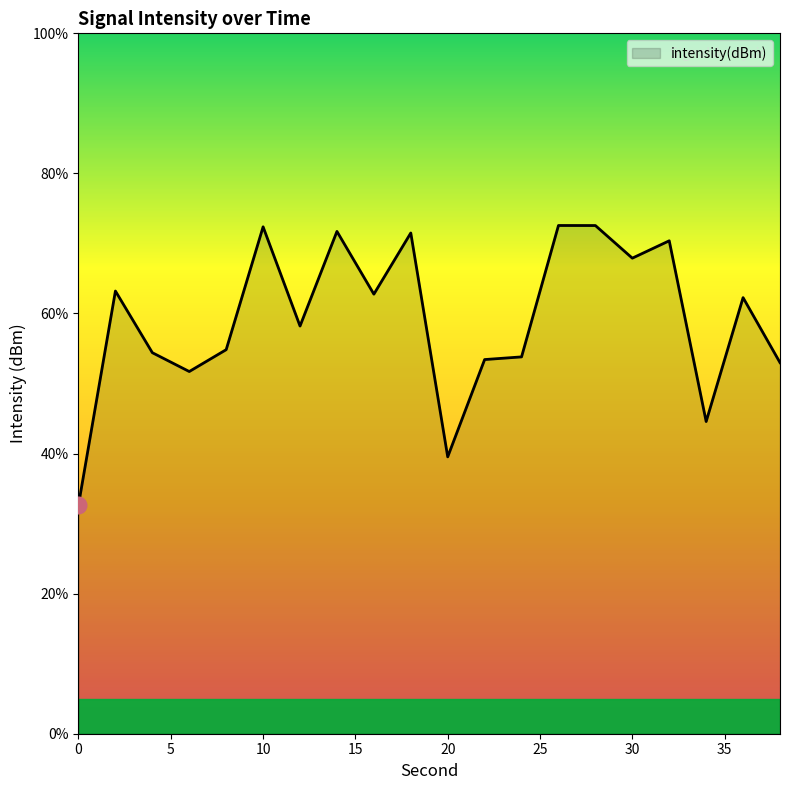

What is the maximum value shown in the chart?

72.6